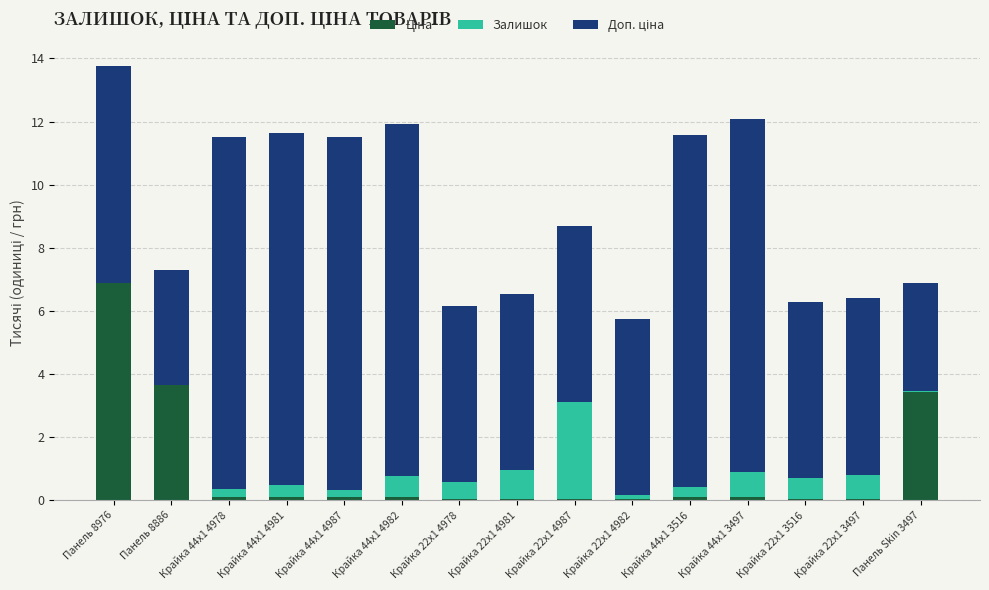

What is the total value across all series at Панель Skin 3497?

6.9